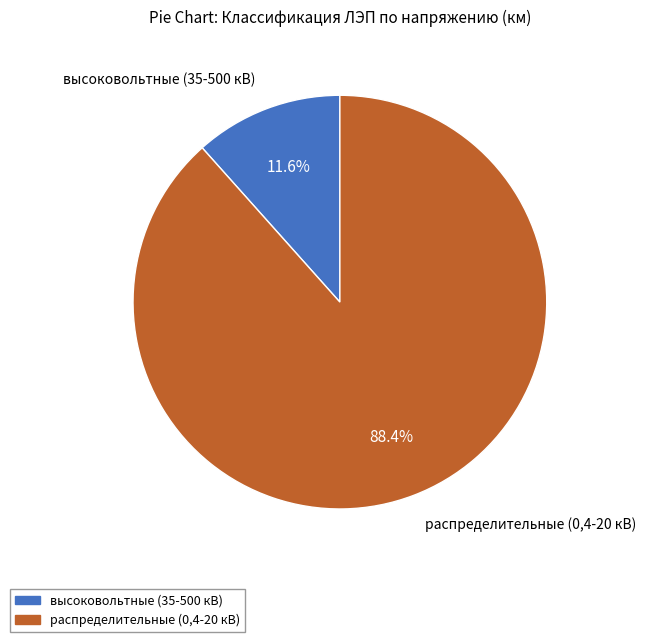

What portion of the pie excludes распределительные (0,4-20 кВ)?

11.6%